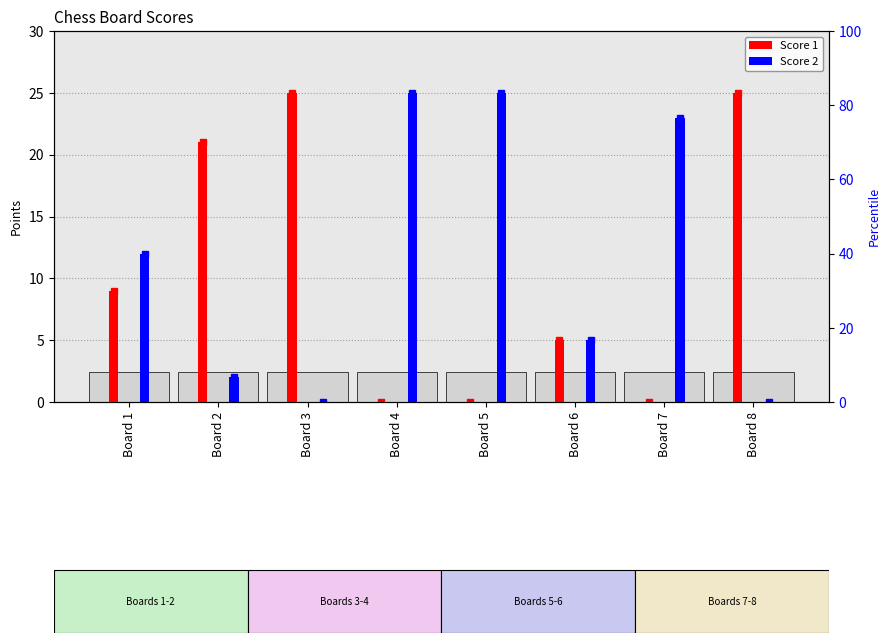

How many values in Score 2 are above zero?

6